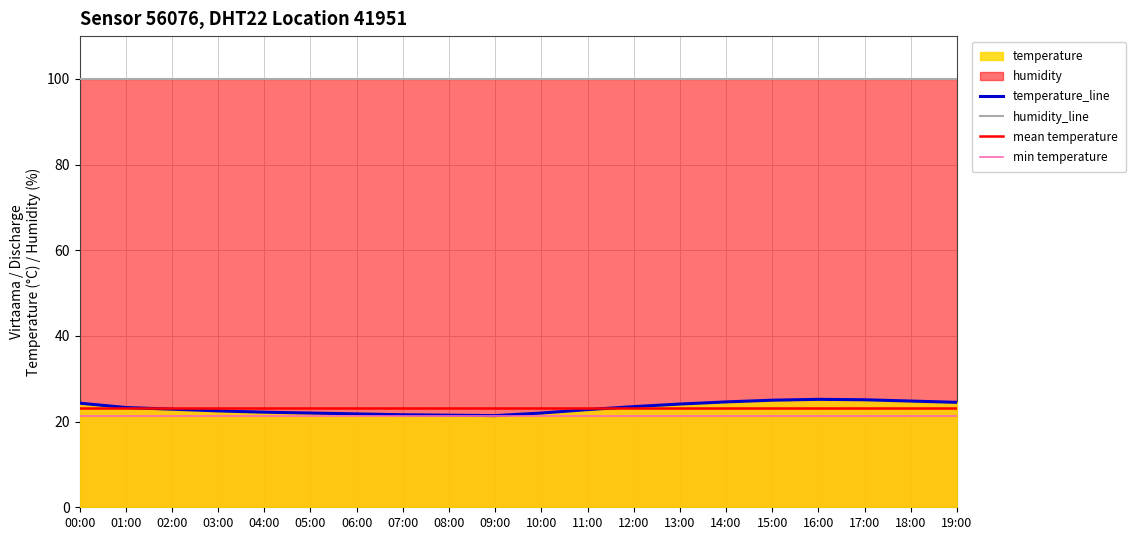

What is the label of the 11th point from the right?

09:00